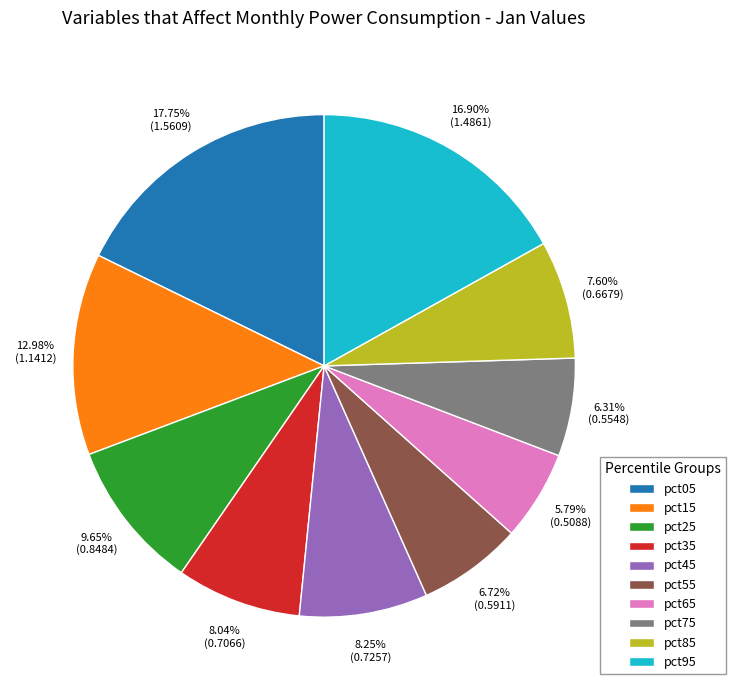

To the nearest percent, what percentage of the pie is pct85?

8%